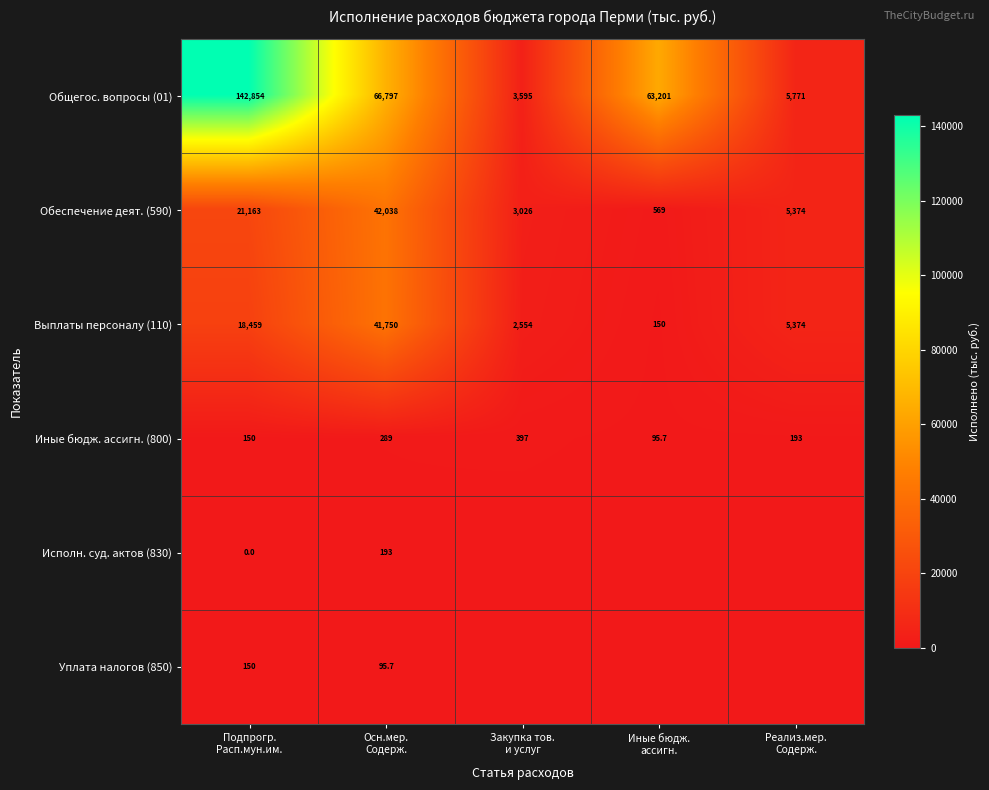

What is the highest value of the Иные бюдж. ассигн. (800) series?

397.0